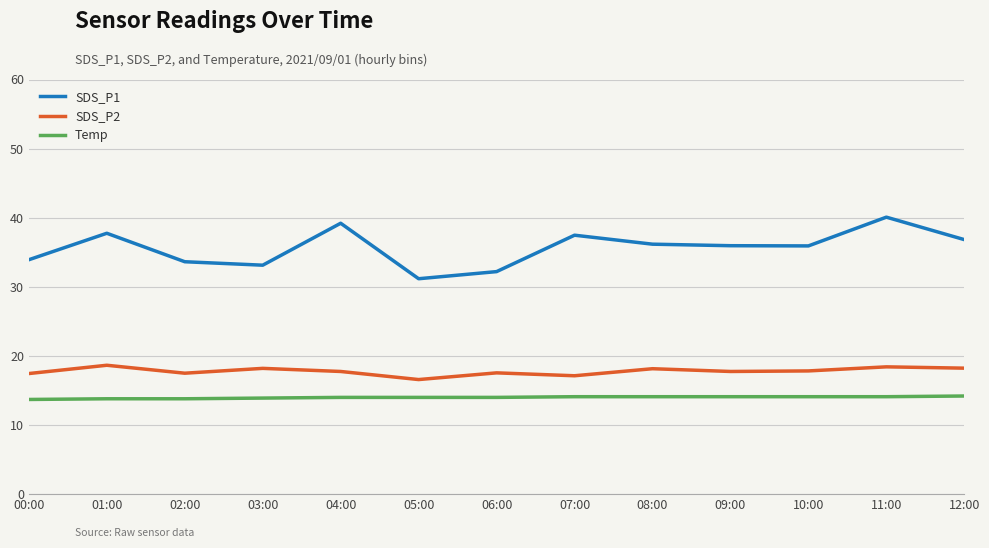

At 00:00, list the series in order from smallest to largest.

Temp, SDS_P2, SDS_P1